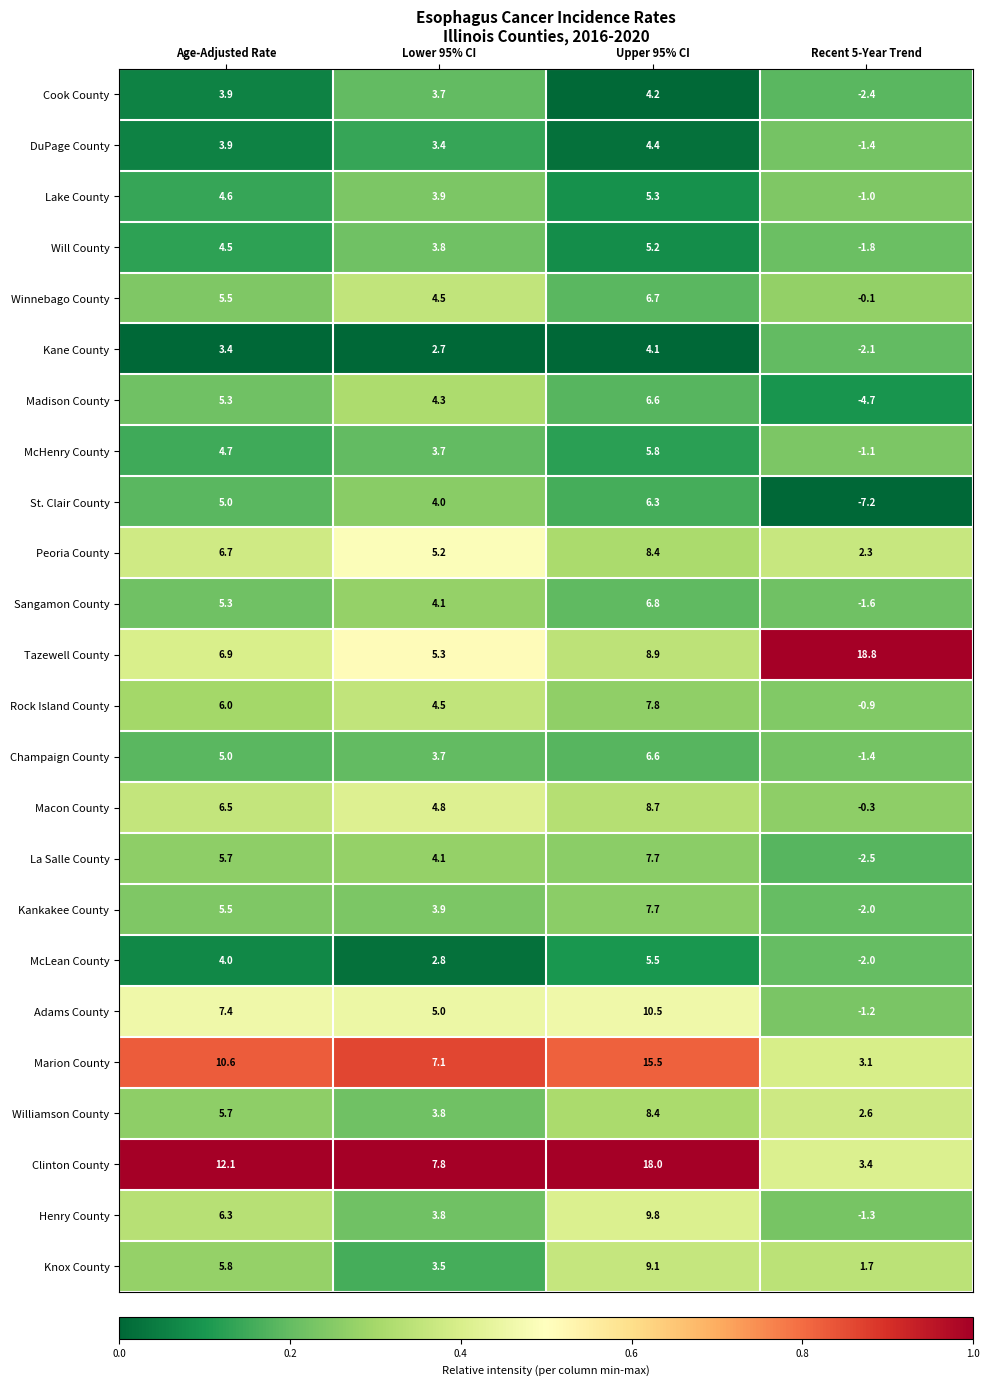

Rank the categories by Cook County value from highest to lowest.

Upper 95% CI, Age-Adjusted Rate, Lower 95% CI, Recent 5-Year Trend